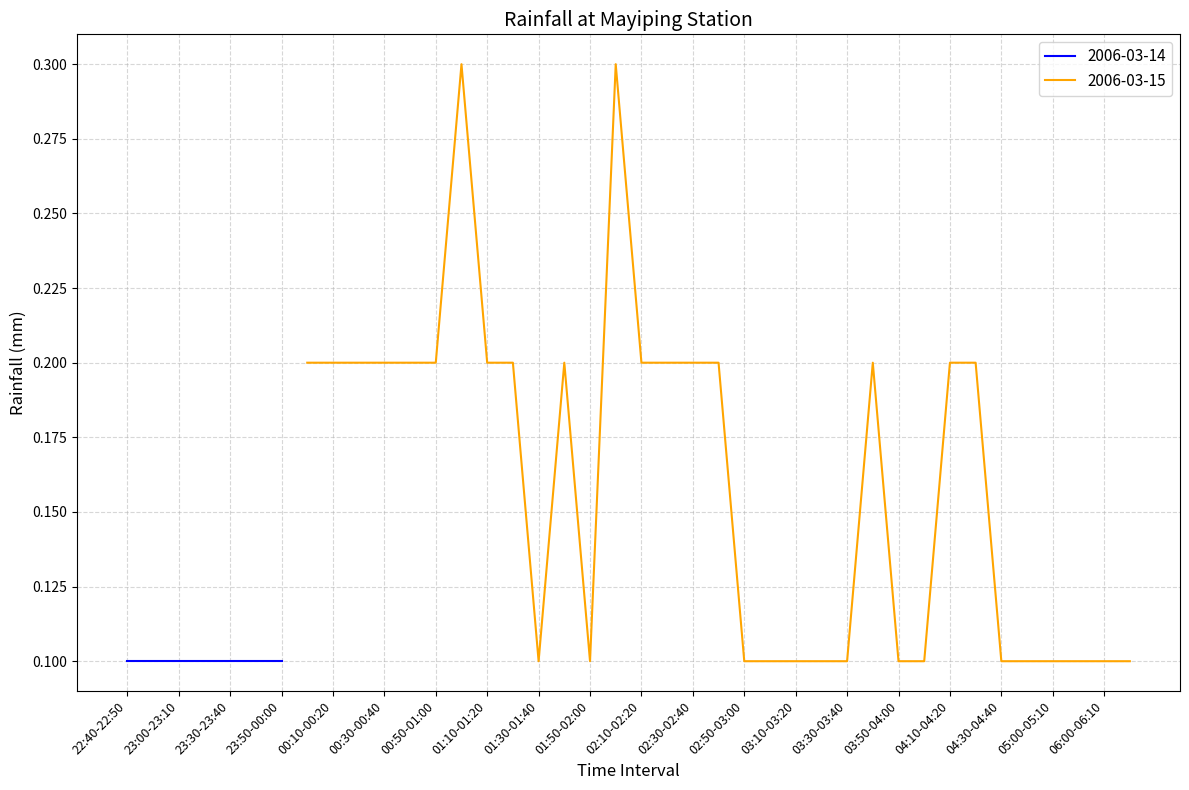

The 2006-03-15 series shows 0.2 at 02:10-02:20. True or false?

True